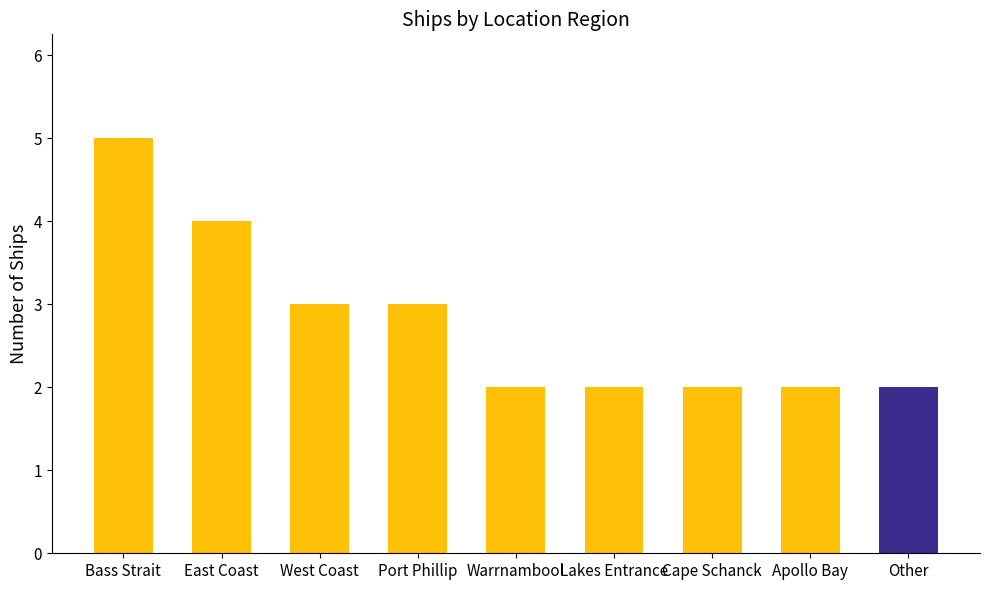

What is the greatest value displayed?

5